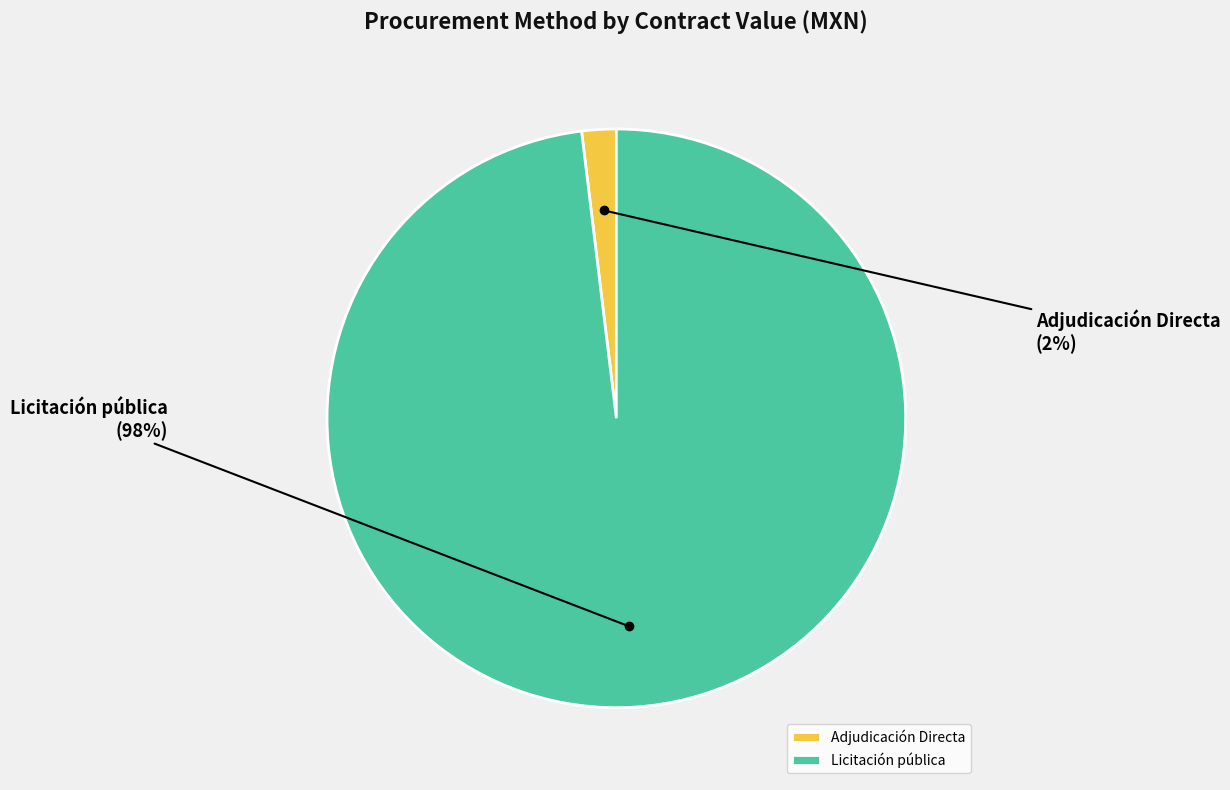

True or false: Adjudicación Directa accounts for 10% of the total.

False